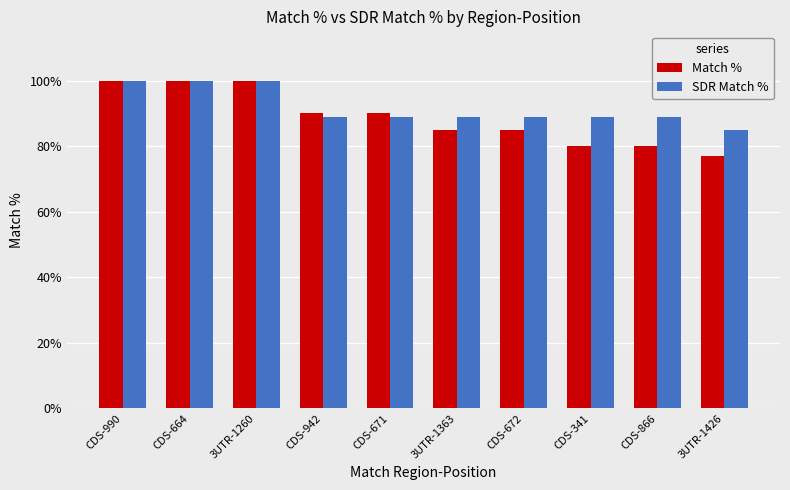

What position from the left is CDS-990?

1